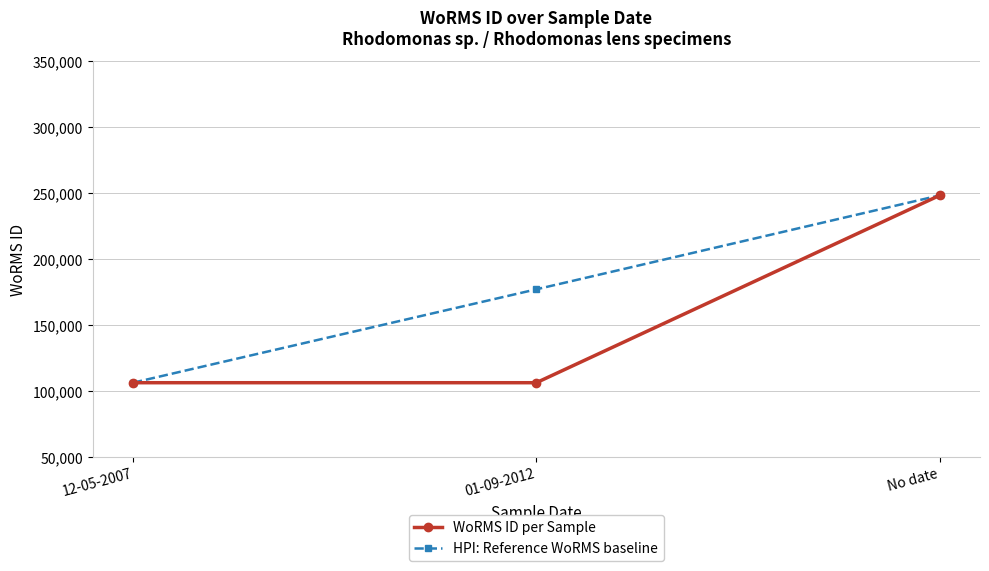

At which category is the sum across all series the highest?

No date